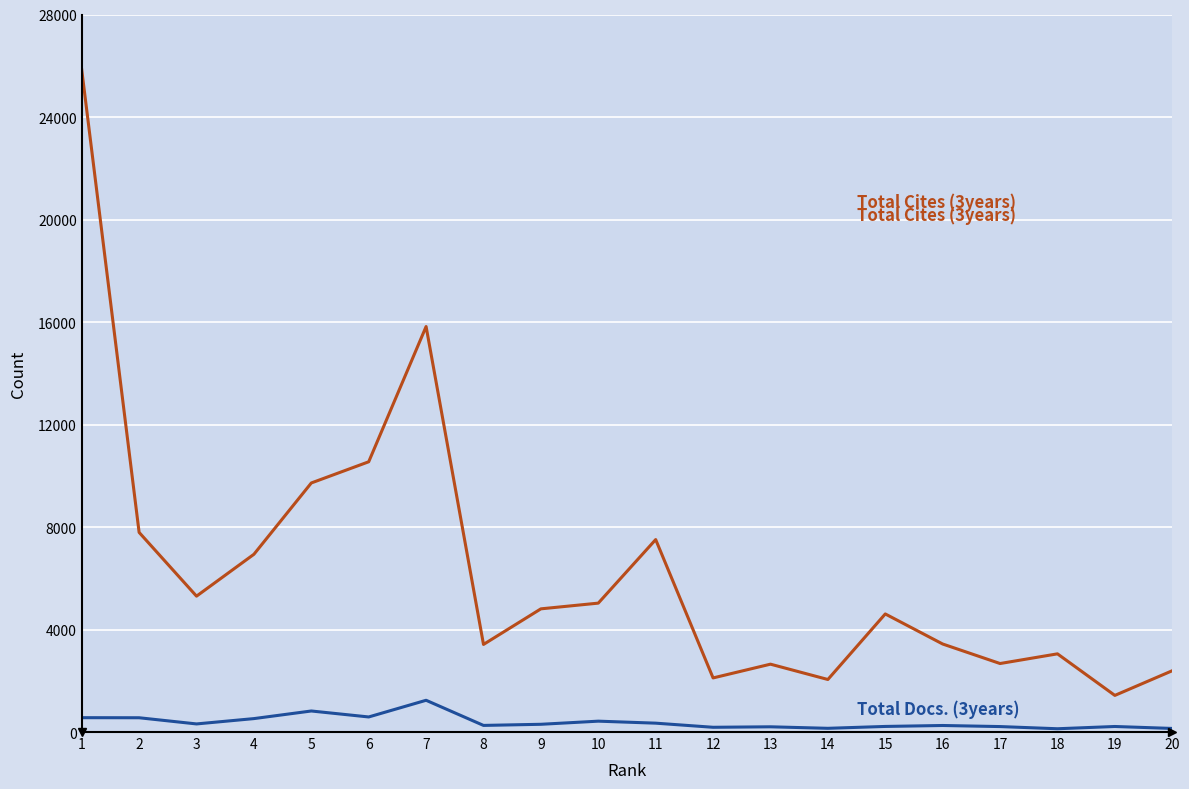

What is the greatest value displayed?

25845